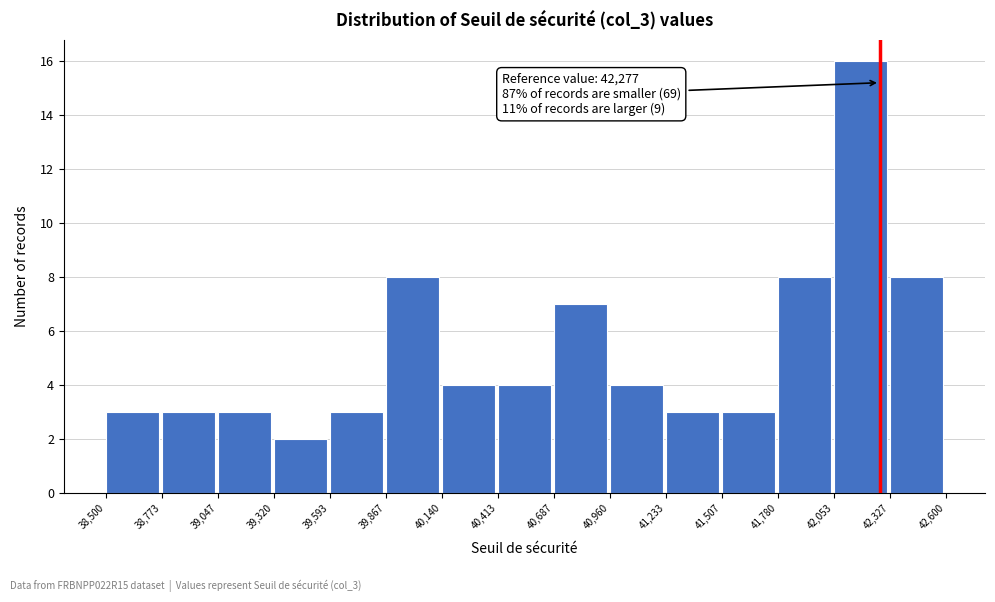

Which range on the x-axis has the tallest bar?

42,053 to 42,327